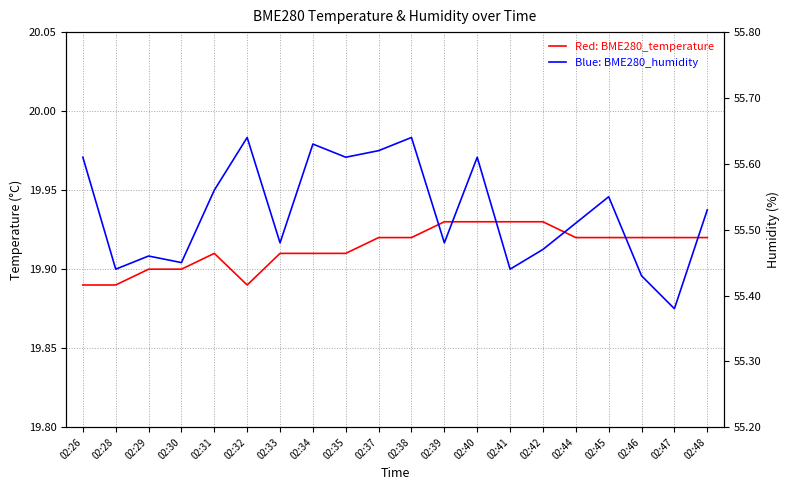

Where is the first local maximum for BME280_humidity?

02:29